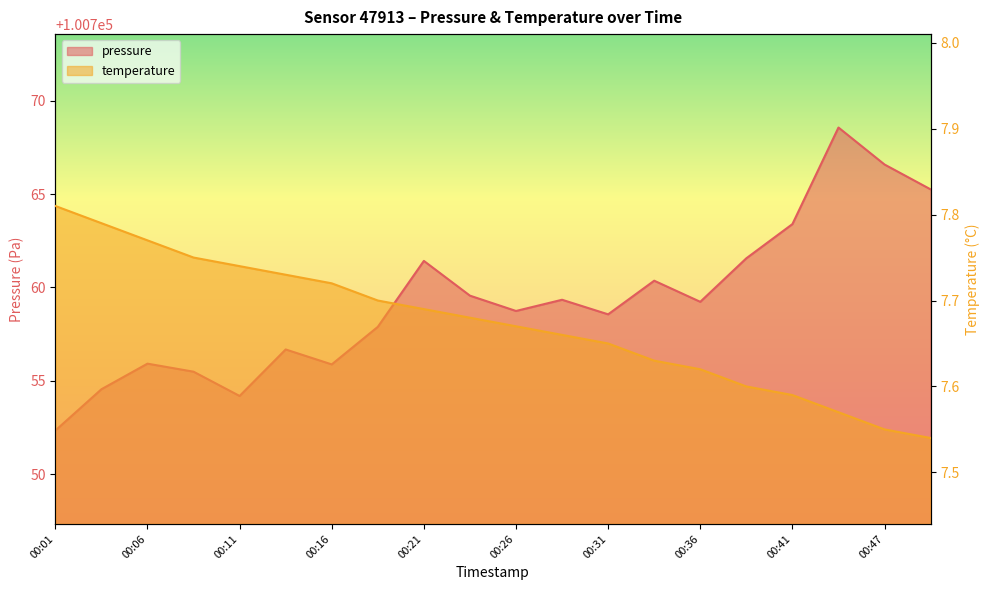

What is the maximum value for temperature?

7.8